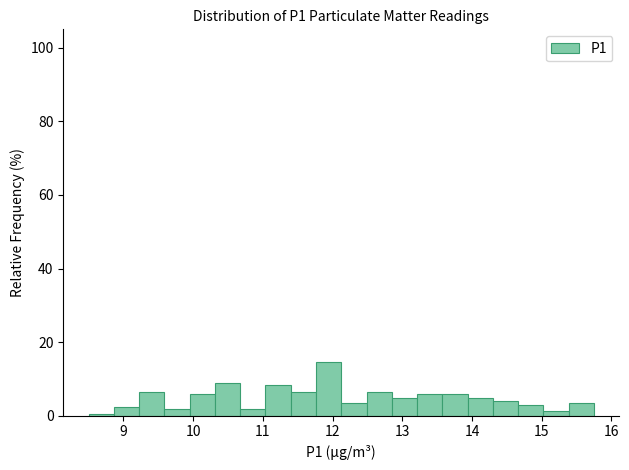

Around what value on the x-axis is the tallest bar? Give the approximate position of its centre, as read against the axis.

11.9